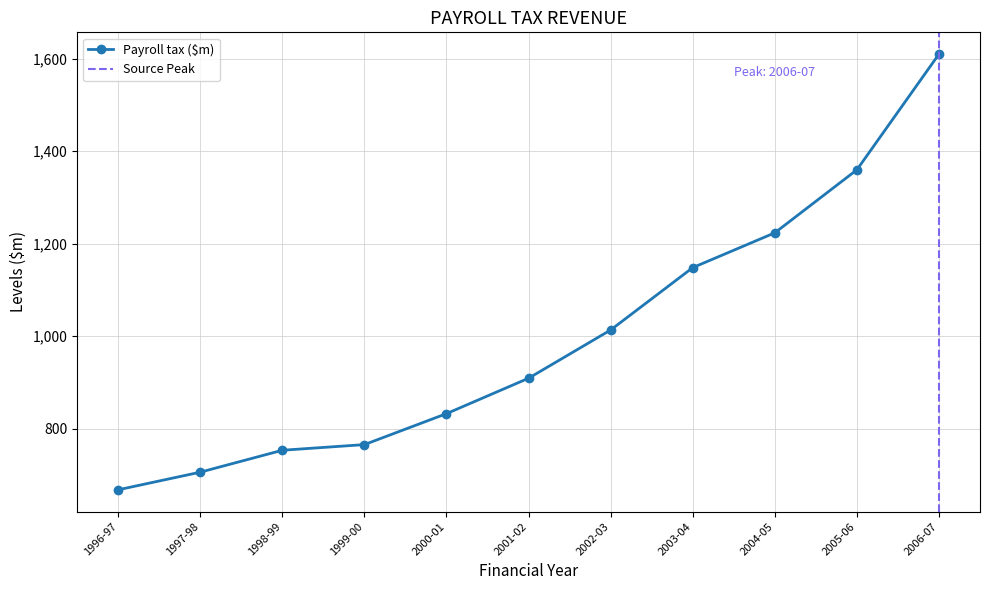

What is the value of the Payroll tax ($m) point at the 11th from the left?

1609.6